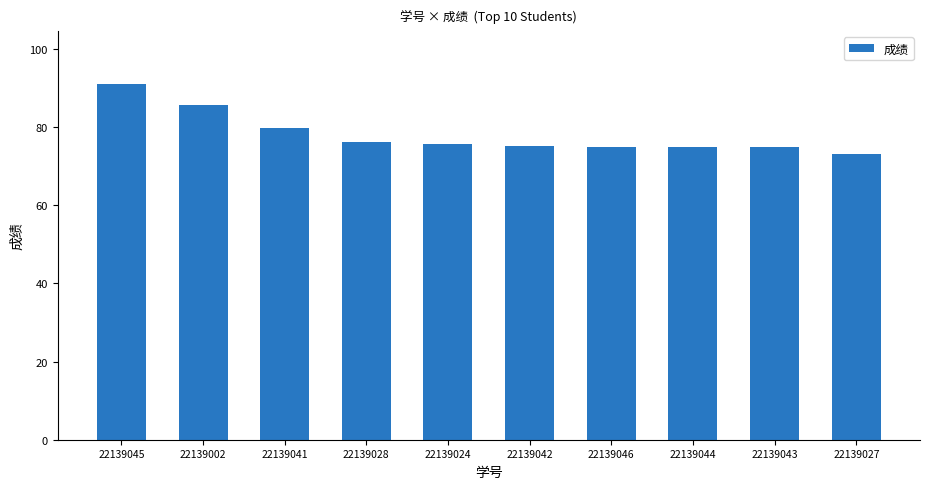

What is the value of the 1st bar from the left?

91.0